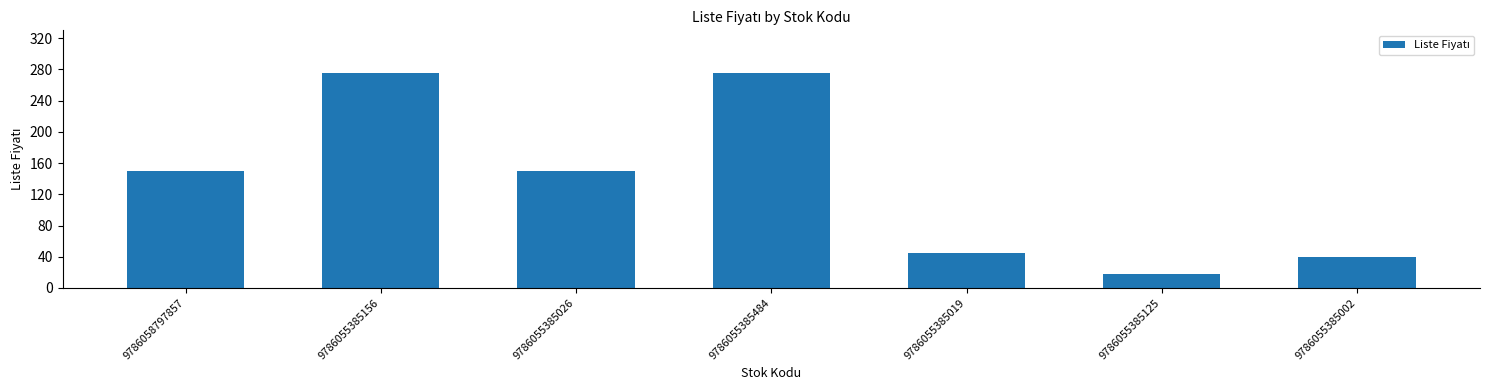

Reading left to right, what are all the values shown in this chart?

9786058797857=150.0	9786055385156=275.0	9786055385026=150.0	9786055385484=275.0	9786055385019=44.9	9786055385125=18.5	9786055385002=39.9